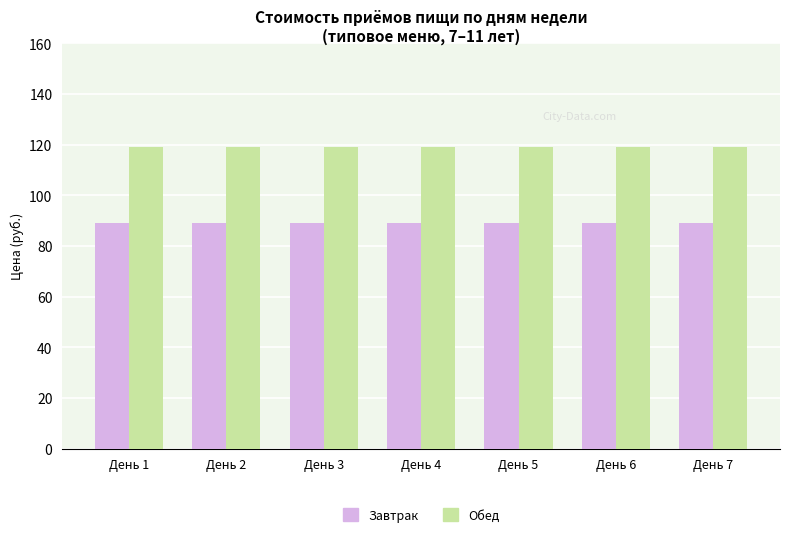

What are all the series names shown in the legend?

Завтрак, Обед